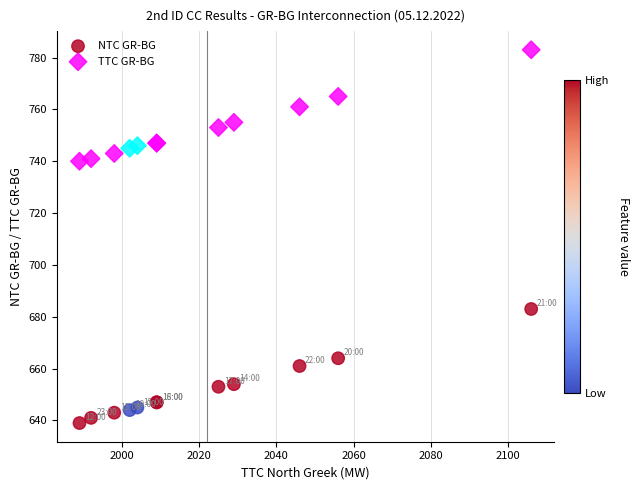

Which series contains the lowest Y value?

NTC GR-BG